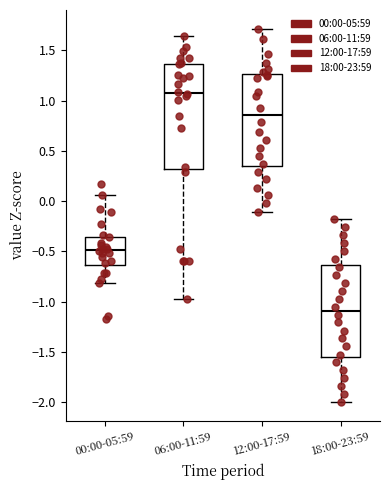

Comparing the boxes themselves (not the whiskers), which one is the tallest?

06:00-11:59